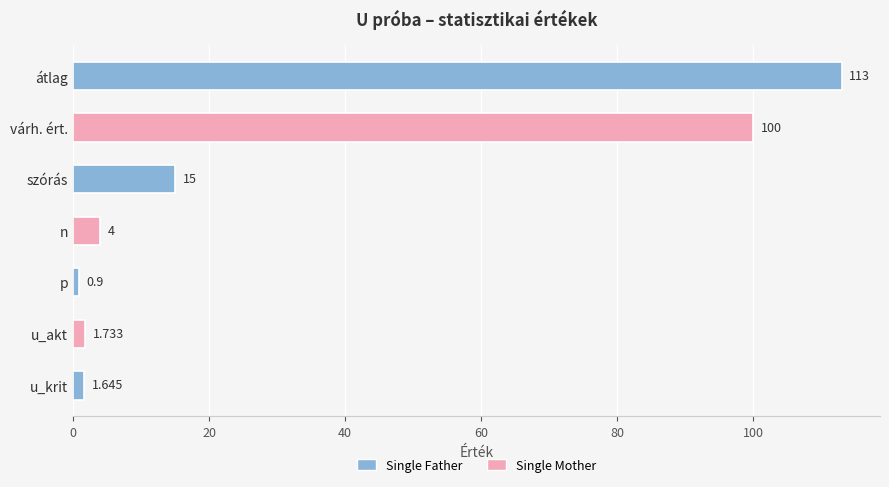

What is the label of the 7th bar from the top?

u_krit